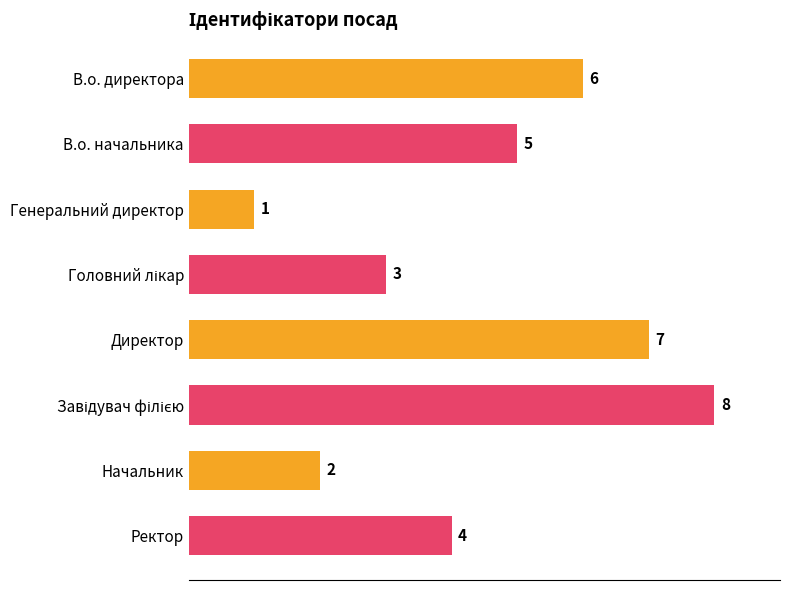

Where is the data nearest to the value 4?

Ректор